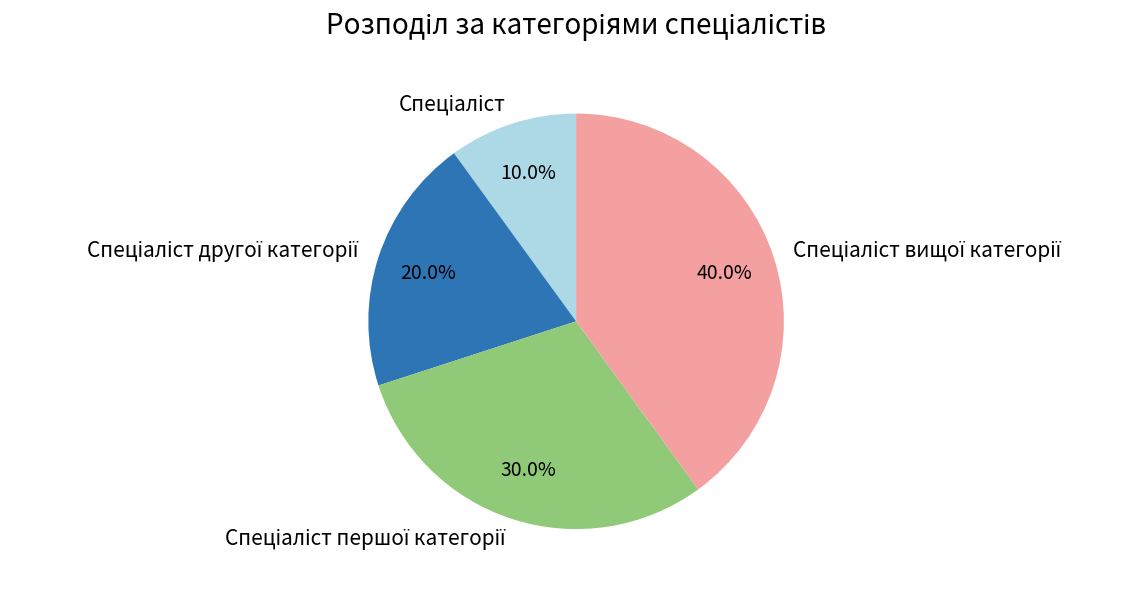

Does any single category account for the majority?

No